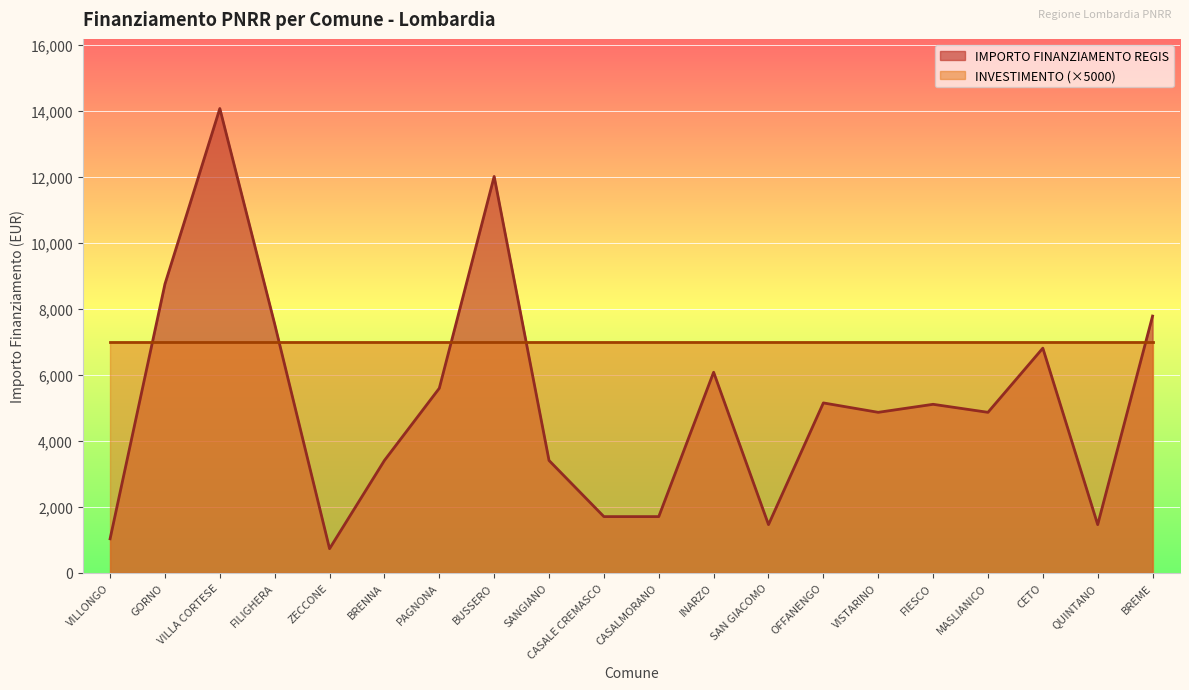

What is the greatest value displayed?

14063